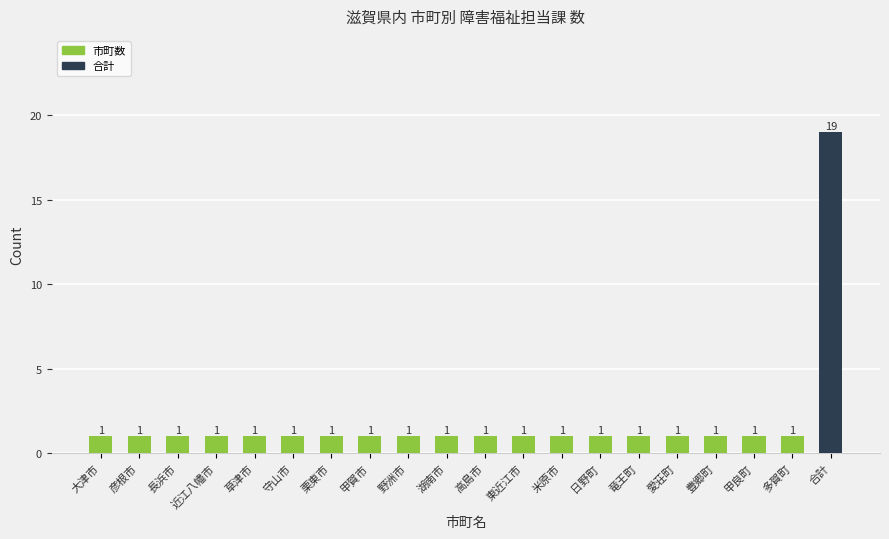

Approximately how many times larger is the value at 多賀町 compared to 栗東市?

1.0